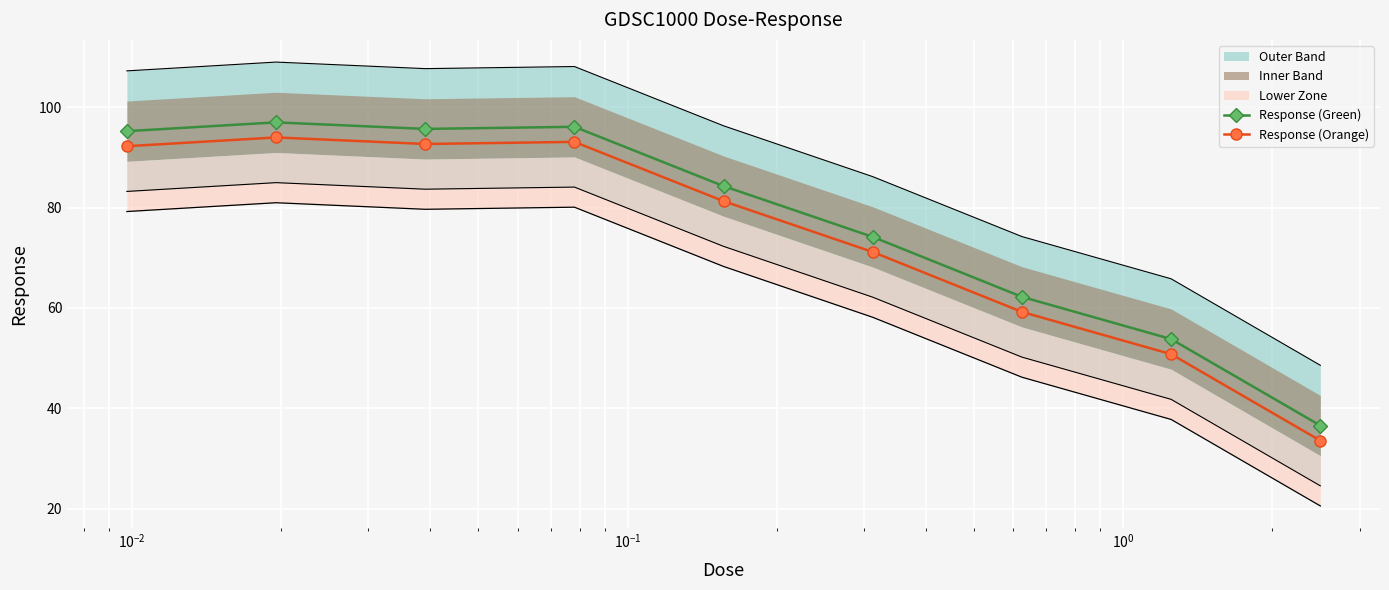

What is the highest value of the Response (Green) series?

97.0